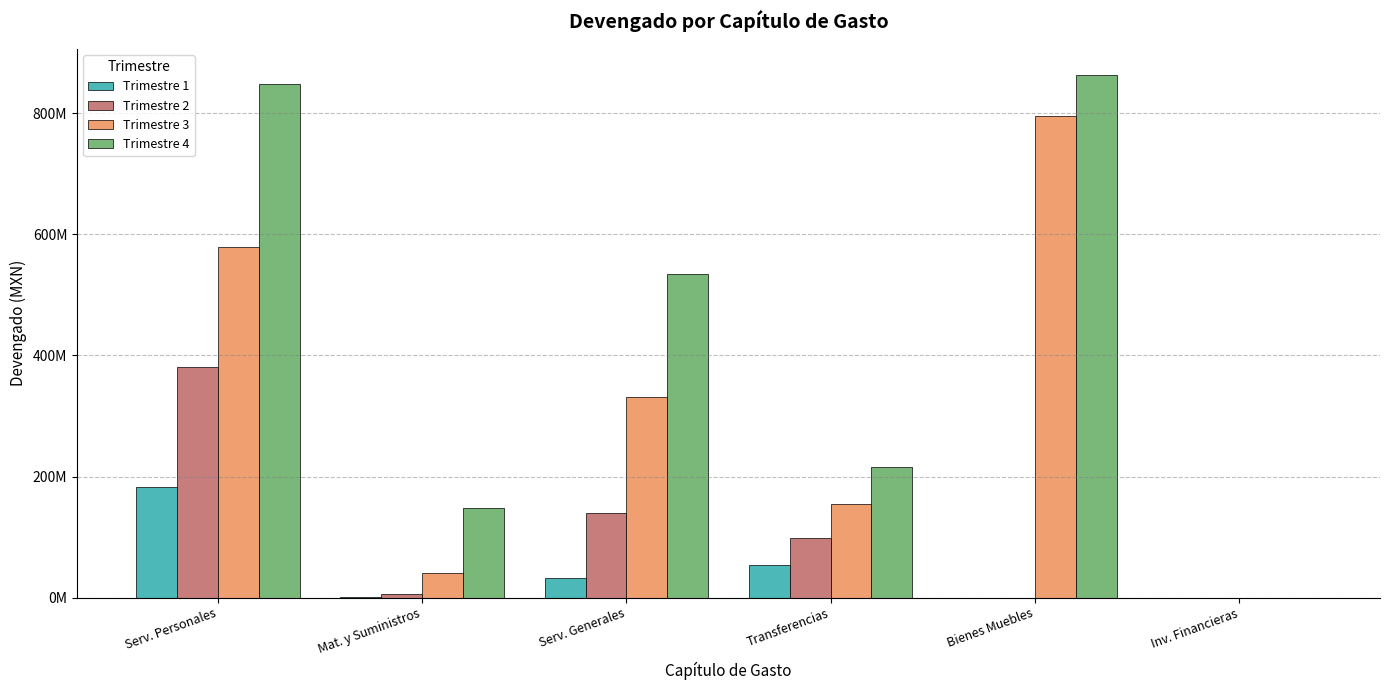

What is the average value of the Trimestre 3 series?

316823631.8